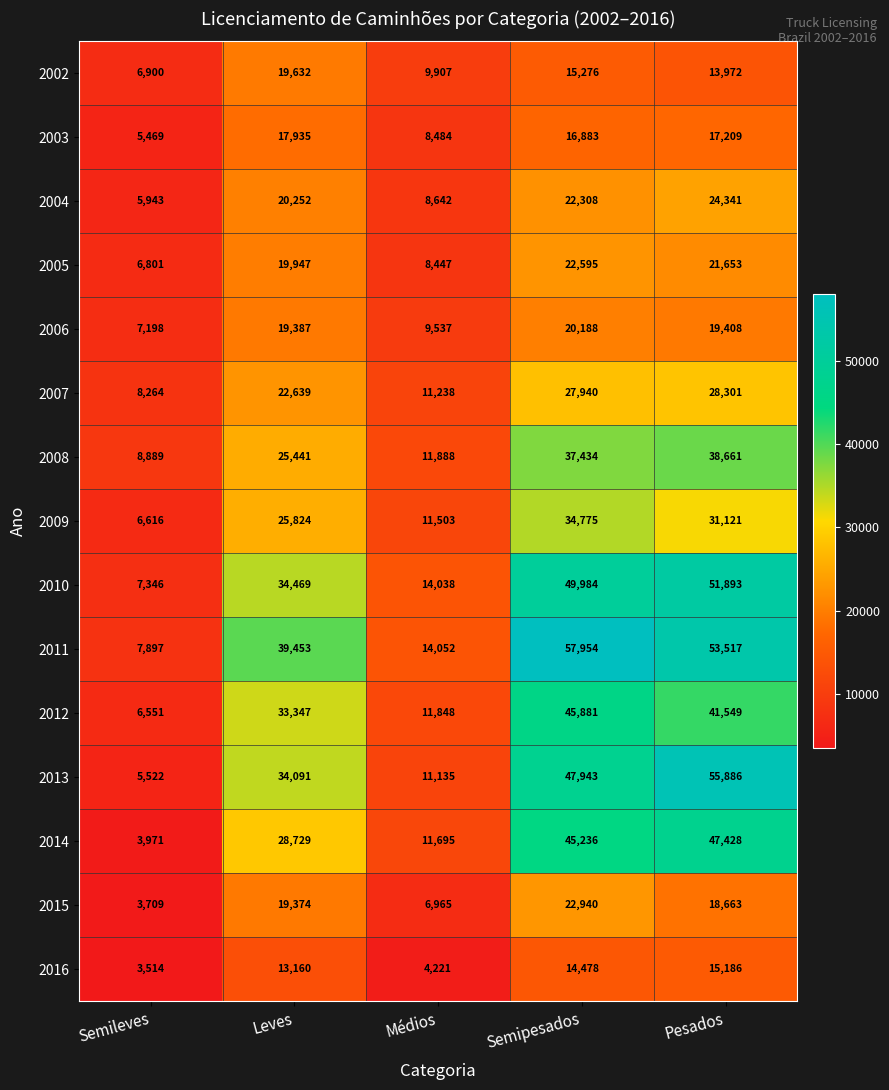

Where is 2014 nearest to the value 25699?

Leves